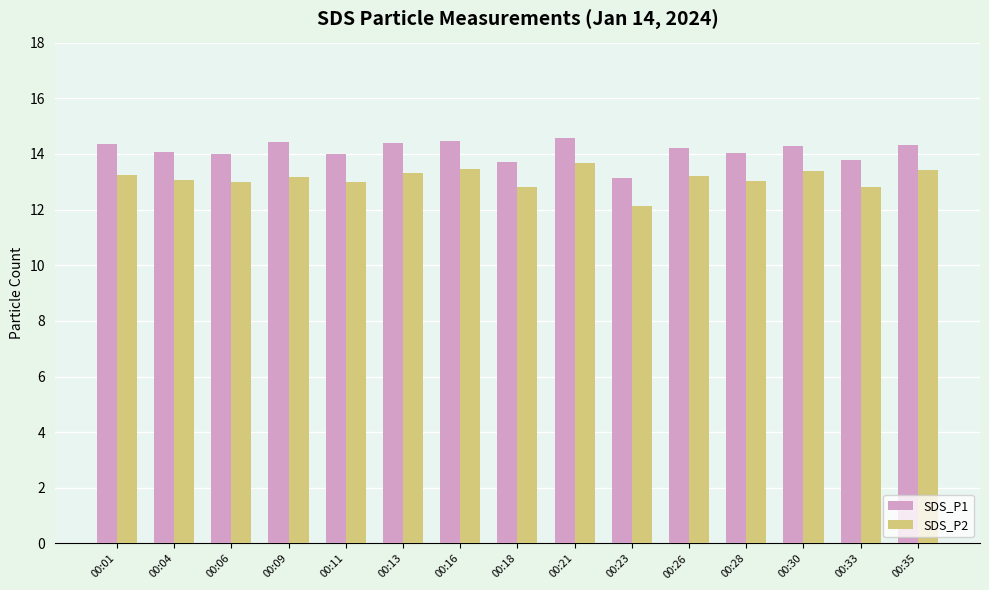

What is the minimum value for SDS_P1?

13.1